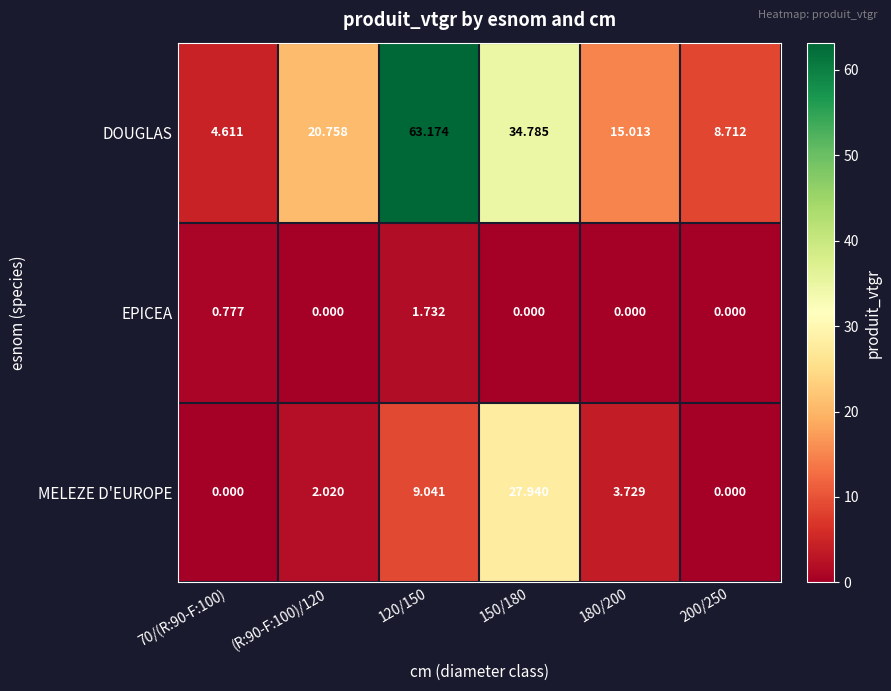

Which series has the widest spread of values?

DOUGLAS